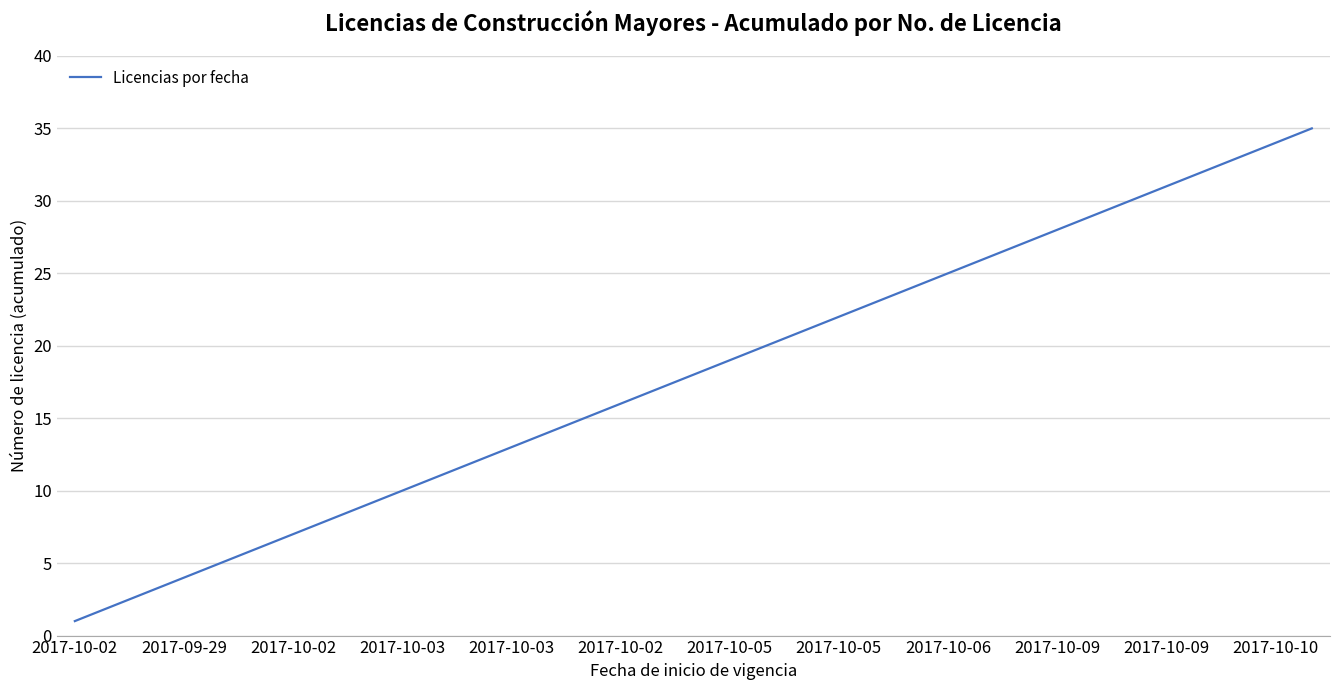

What is the greatest value displayed?

35